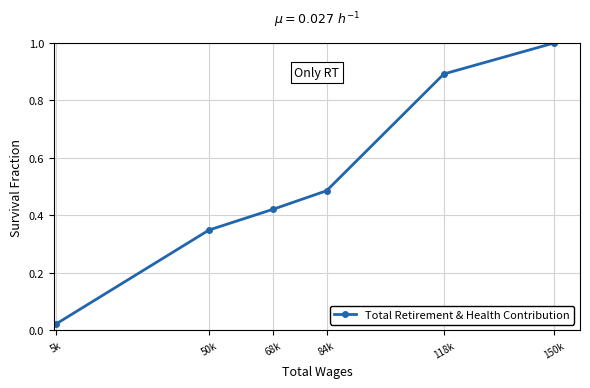

What is the difference between the values at 50k and 150k?

0.7